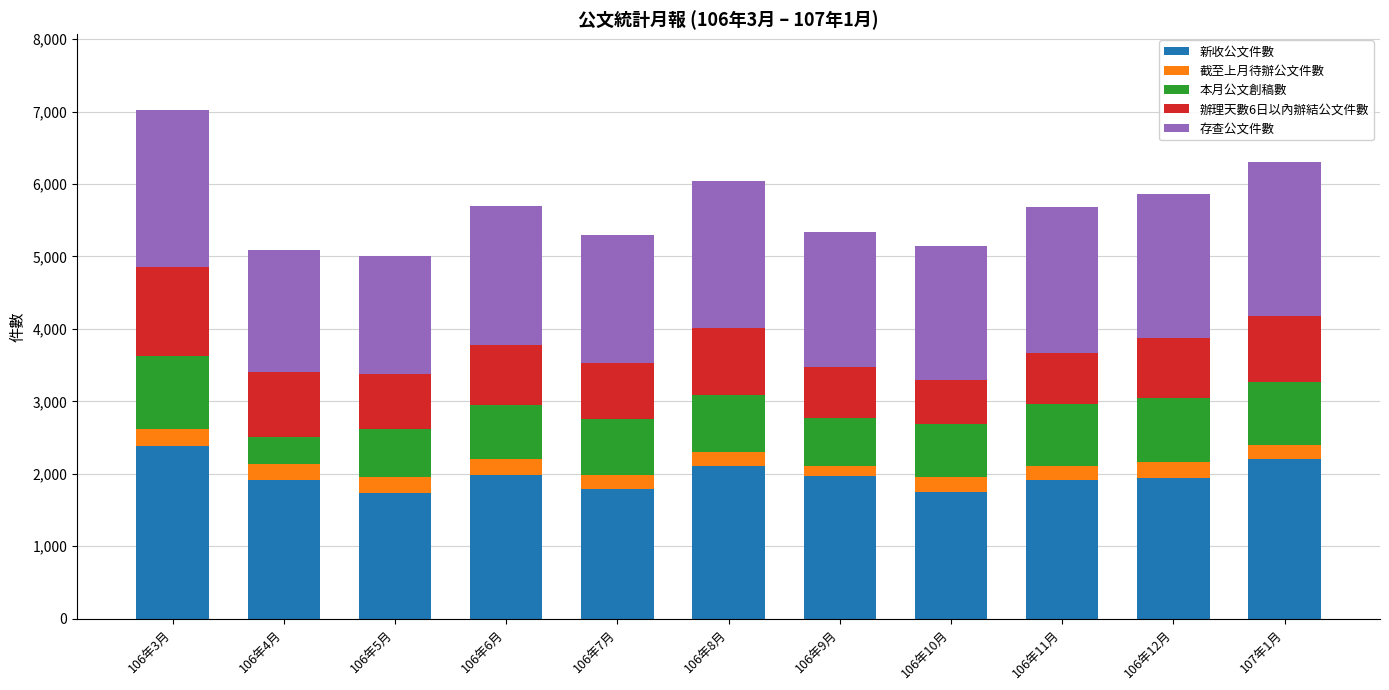

What is the difference between the second highest and second lowest values in the 新收公文件數 series?

459